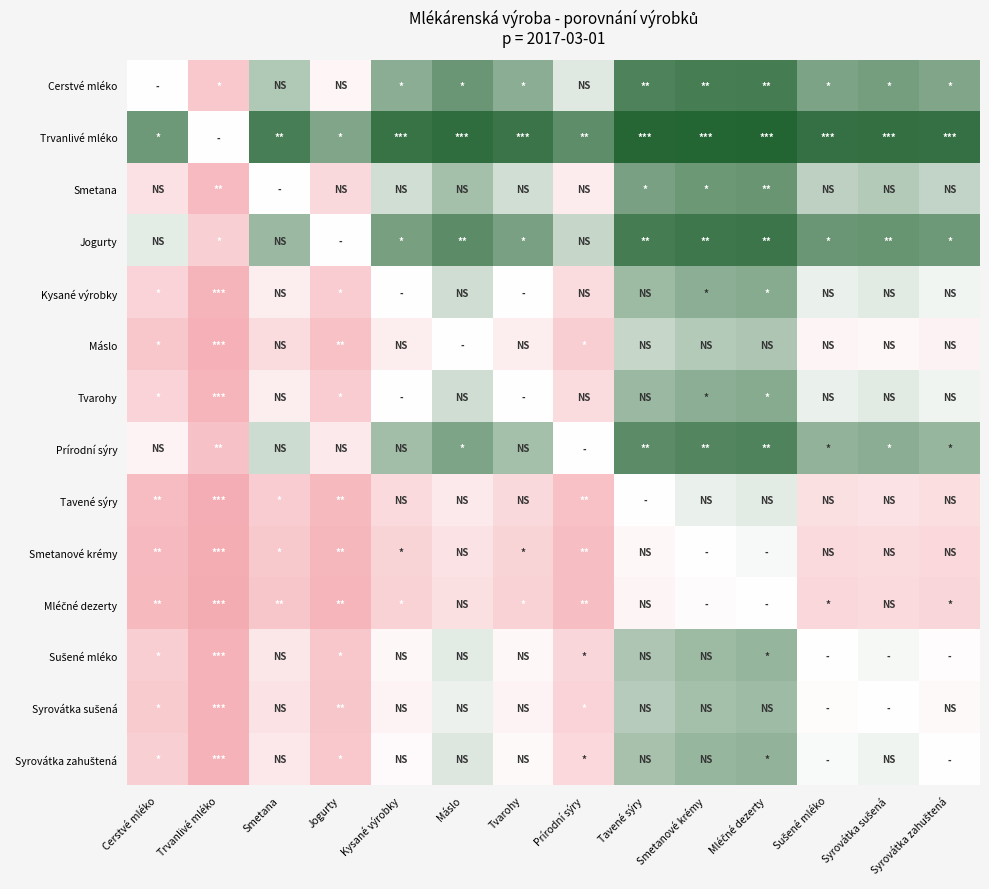

At which category is the sum across all series the highest?

Mléčné dezerty